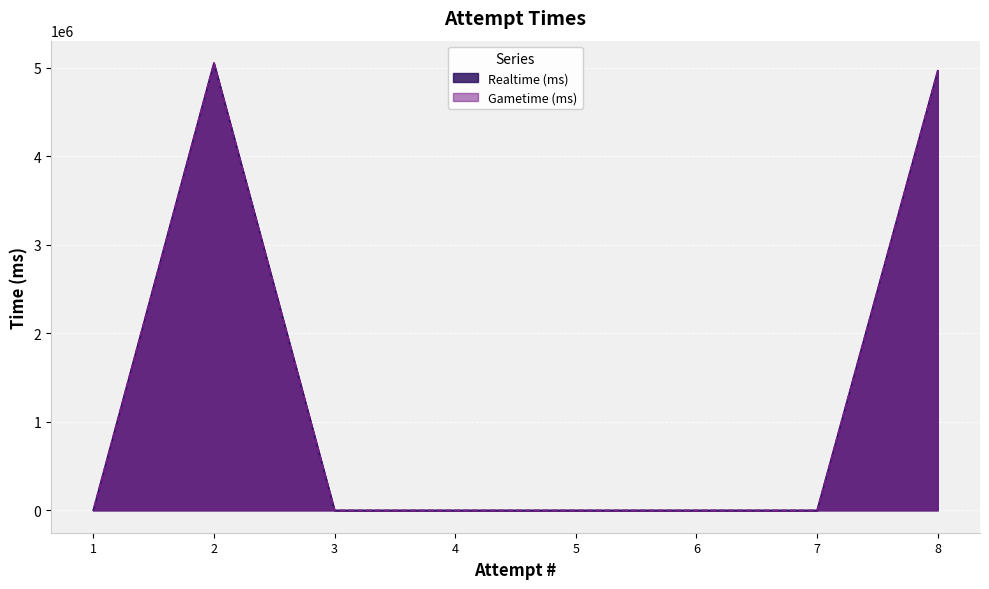

True or false: Gametime (ms) has more than 0 interior local peaks.

True